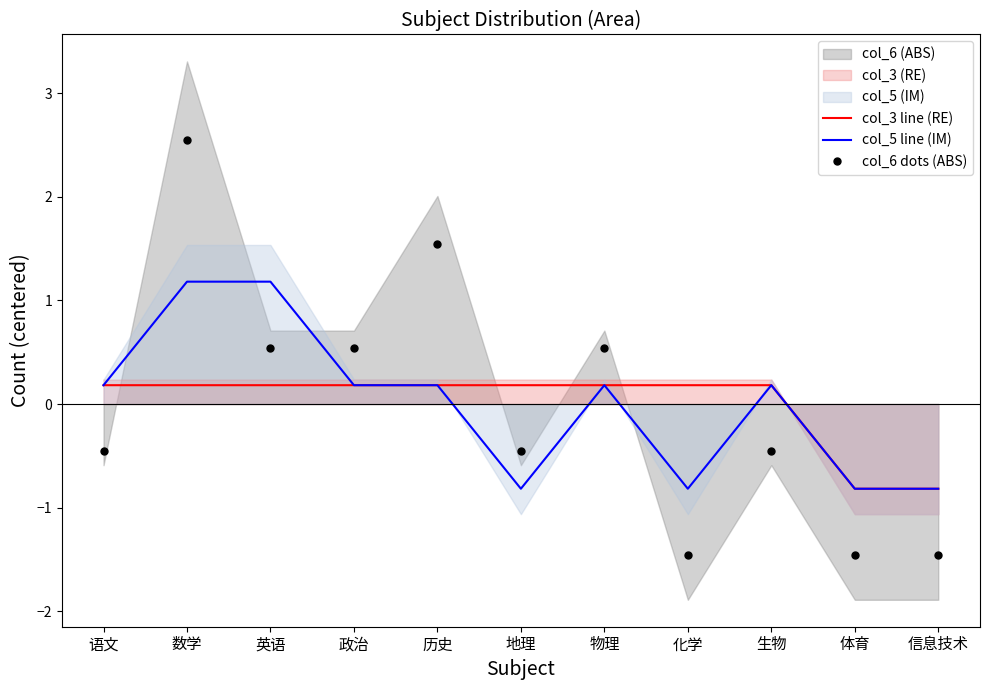

Does the chart have visible grid lines?

No